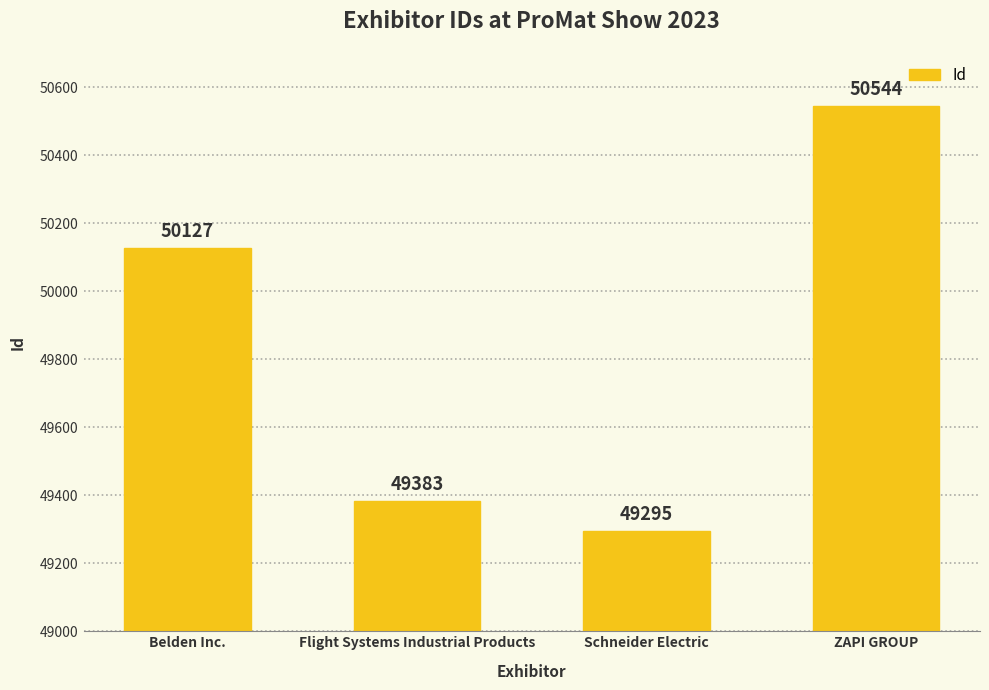

What is the difference between the maximum and minimum values?

1249